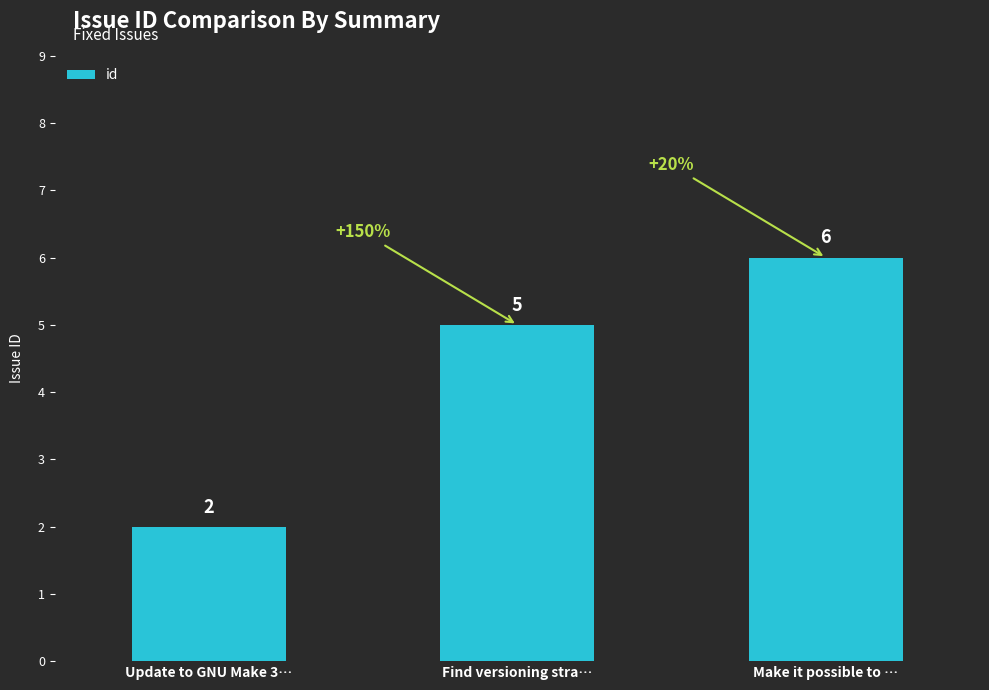

How many bars are there in total?

3